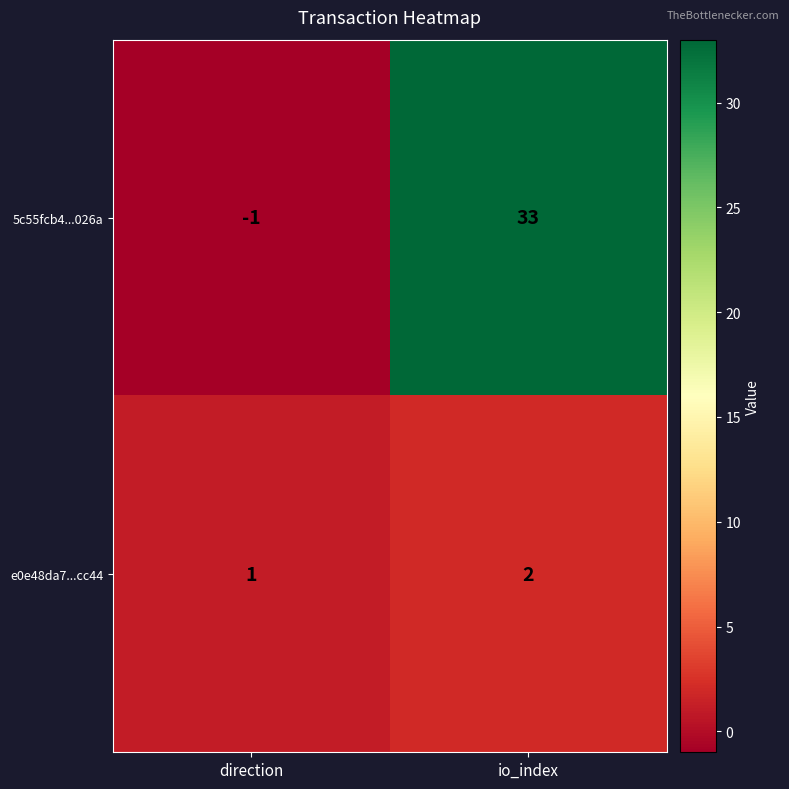

How many positive values does the 5c55fcb4...026a series have?

1